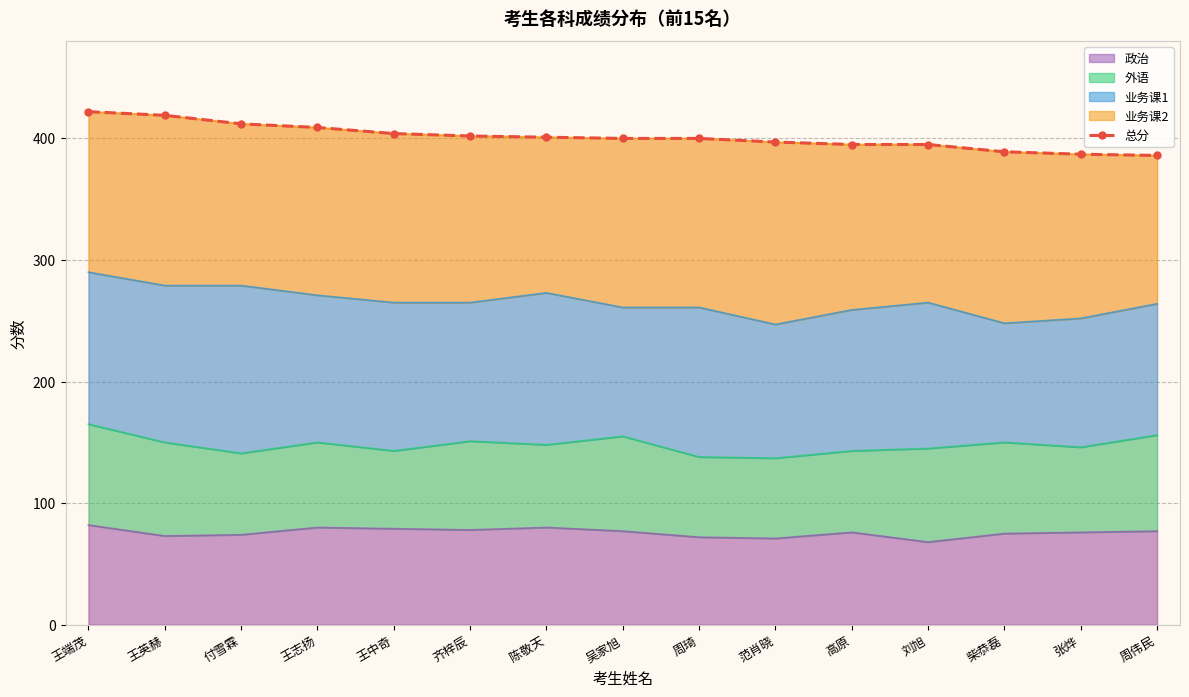

What is the label of the 14th point from the right?

王英赫